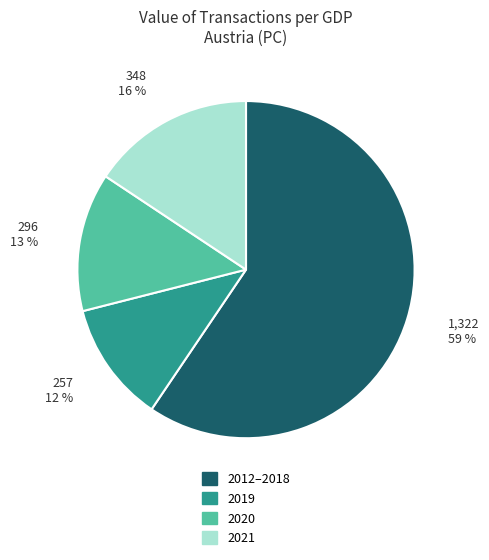

Which category has the smallest portion of the pie?

2019